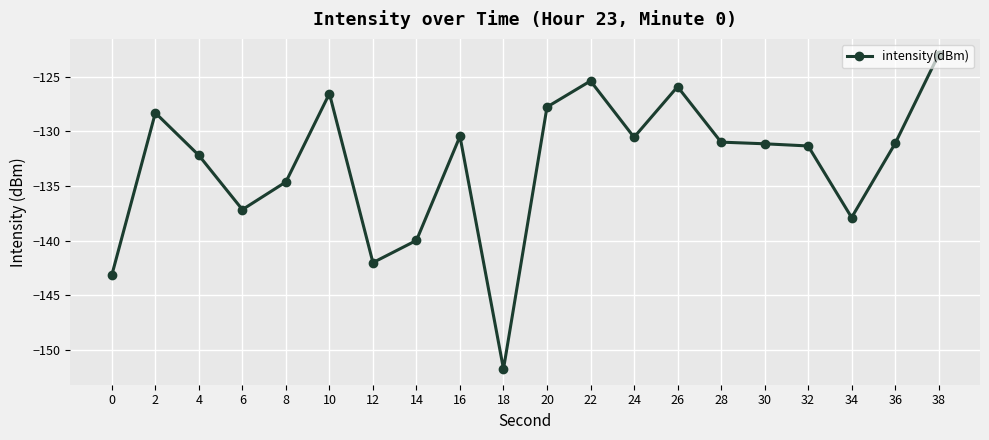

What is the approximate value at 34?

-137.9